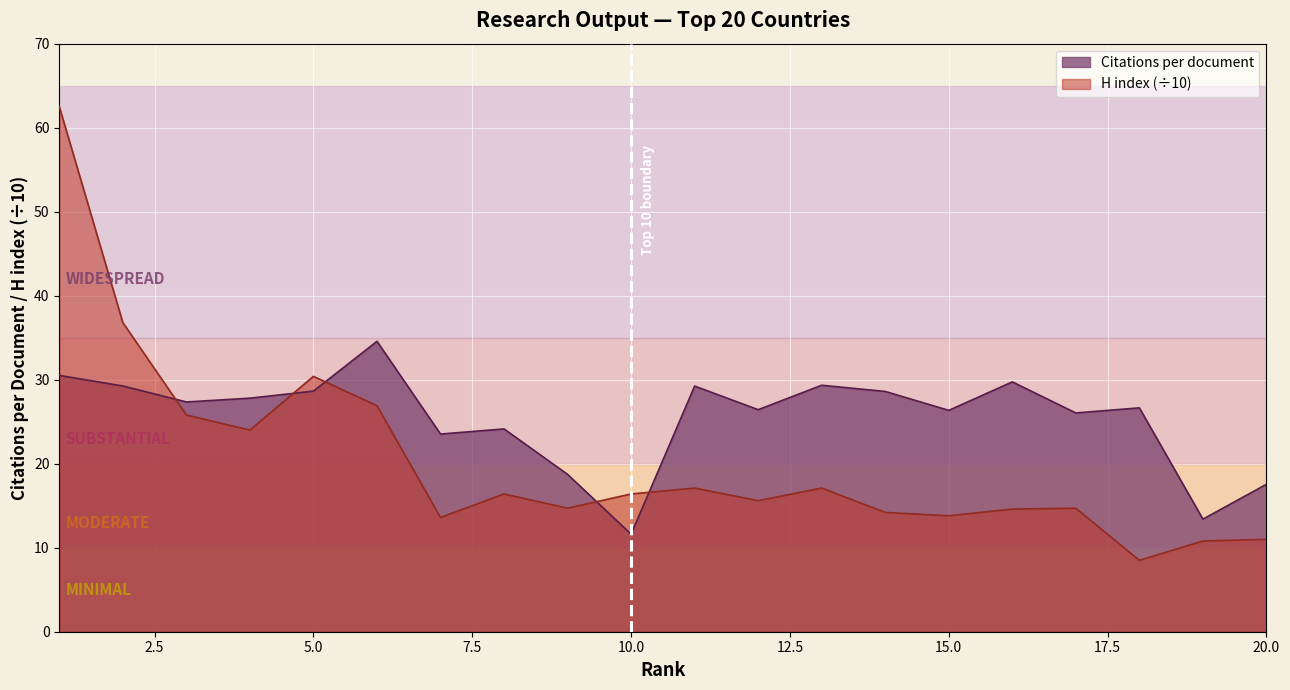

Reading right to left, extract all data points from this chart.

Citations per document: 17.6	13.4	26.6	26.0	29.7	26.4	28.6	29.3	26.4	29.2	11.6	18.7	24.1	23.5	34.6	28.6	27.8	27.4	29.2	30.5
H index (scaled): 11.0	10.8	8.5	14.7	14.6	13.8	14.2	17.1	15.6	17.1	16.4	14.7	16.4	13.6	26.9	30.4	24.0	25.8	36.8	62.5